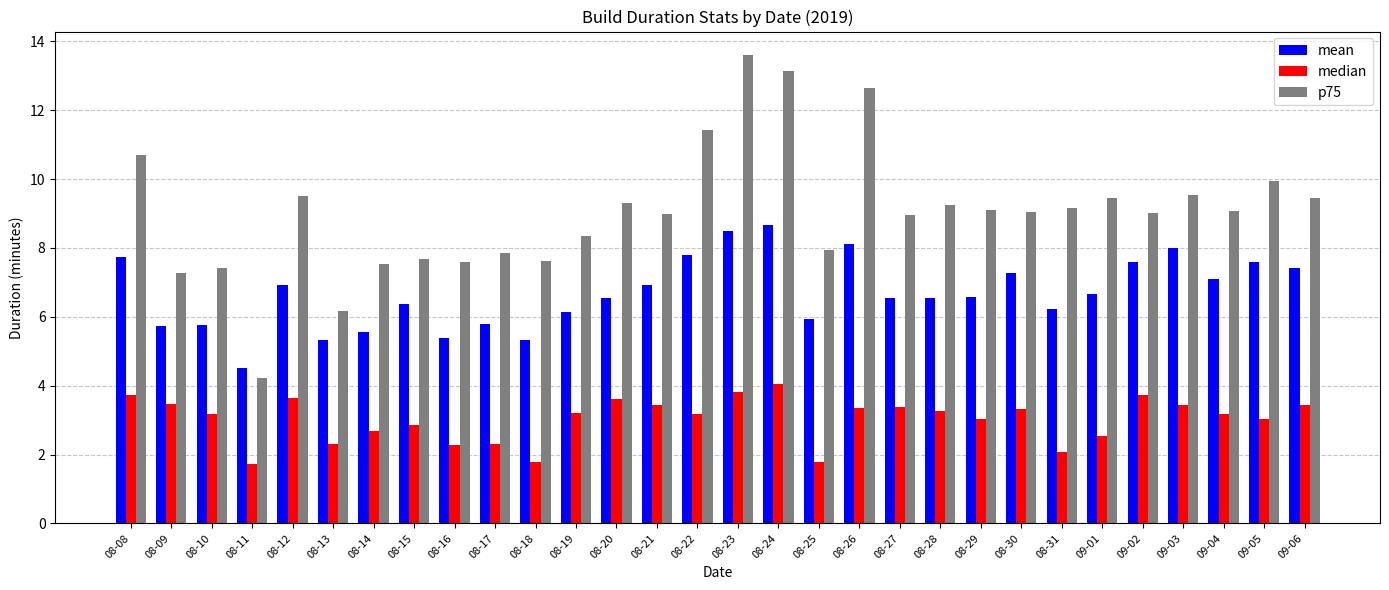

Which series has the largest total across all categories?

p75